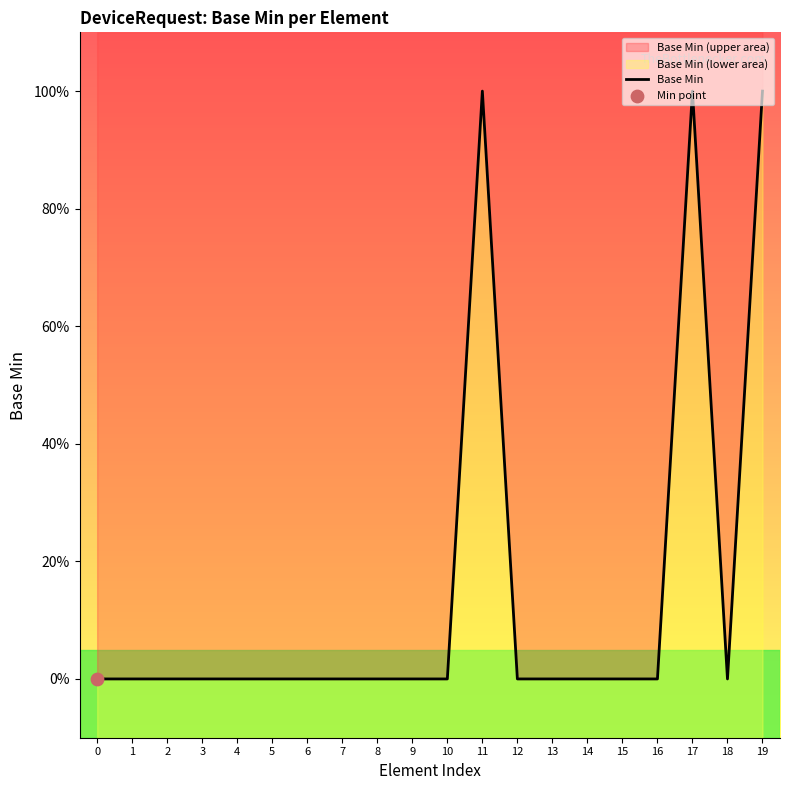

Which has a higher value, 9 or 18?

9